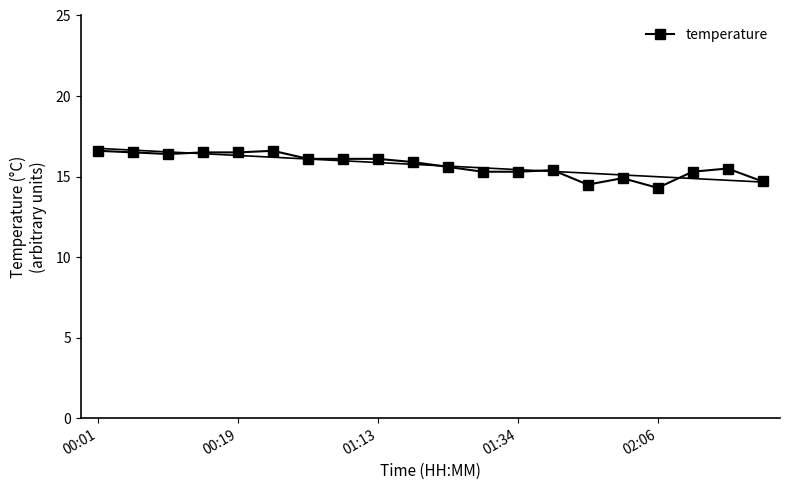

True or false: temperature has more than 0 interior local peaks.

True